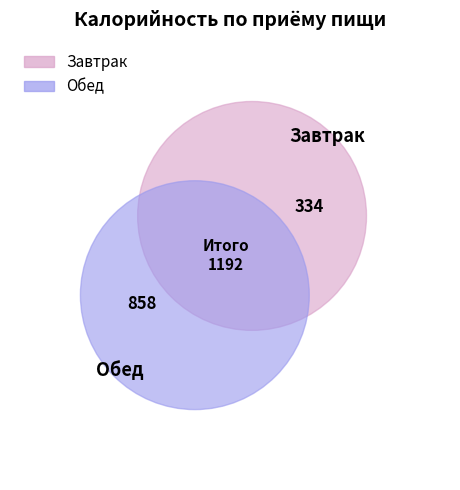

Which category has the smallest portion of the pie?

Завтрак